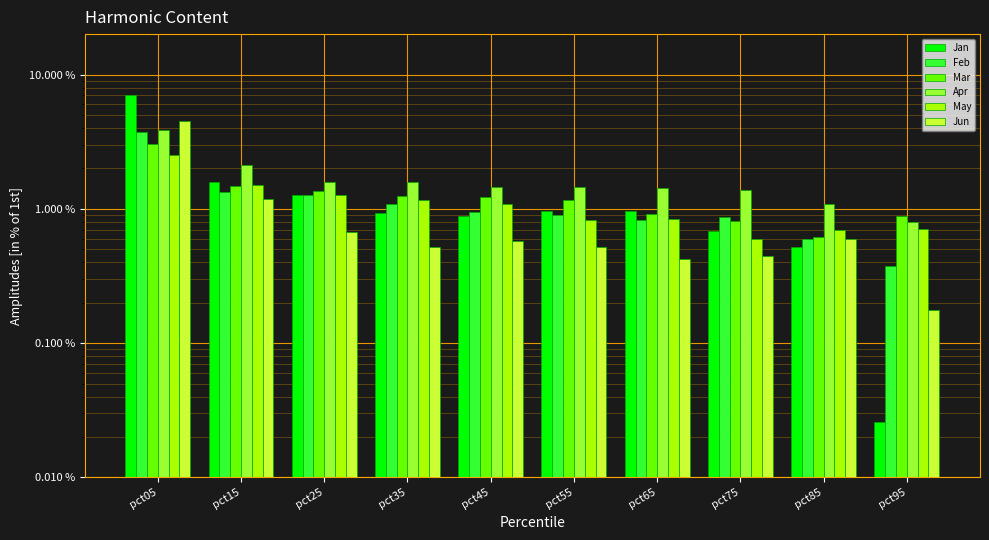

Which category has the highest value across all series?

pct05